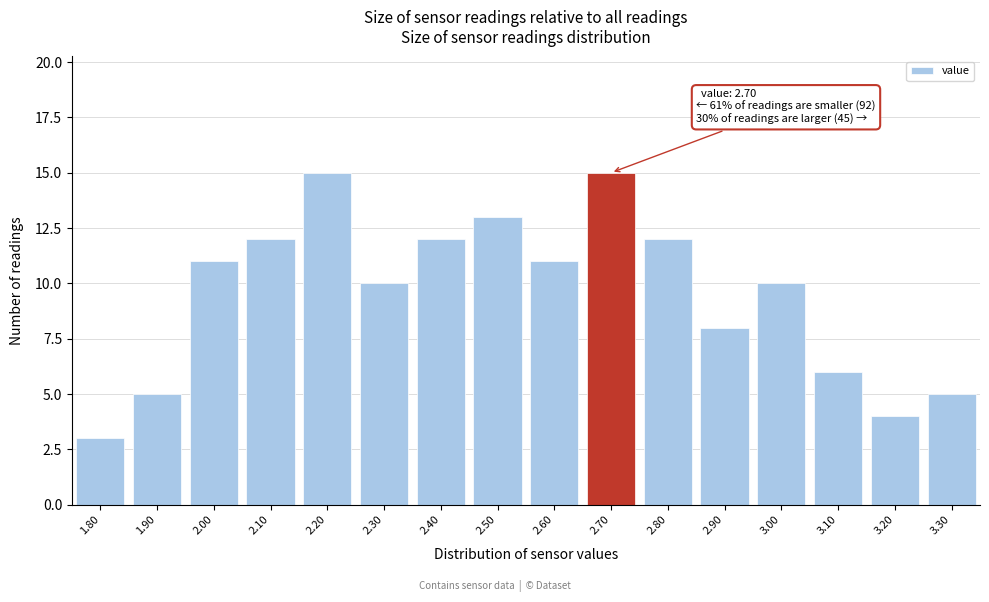

Reading right to left, extract all data points from this chart.

3.30=5	3.20=4	3.10=6	3.00=10	2.90=8	2.80=12	2.70=15	2.60=11	2.50=13	2.40=12	2.30=10	2.20=15	2.10=12	2.00=11	1.90=5	1.80=3